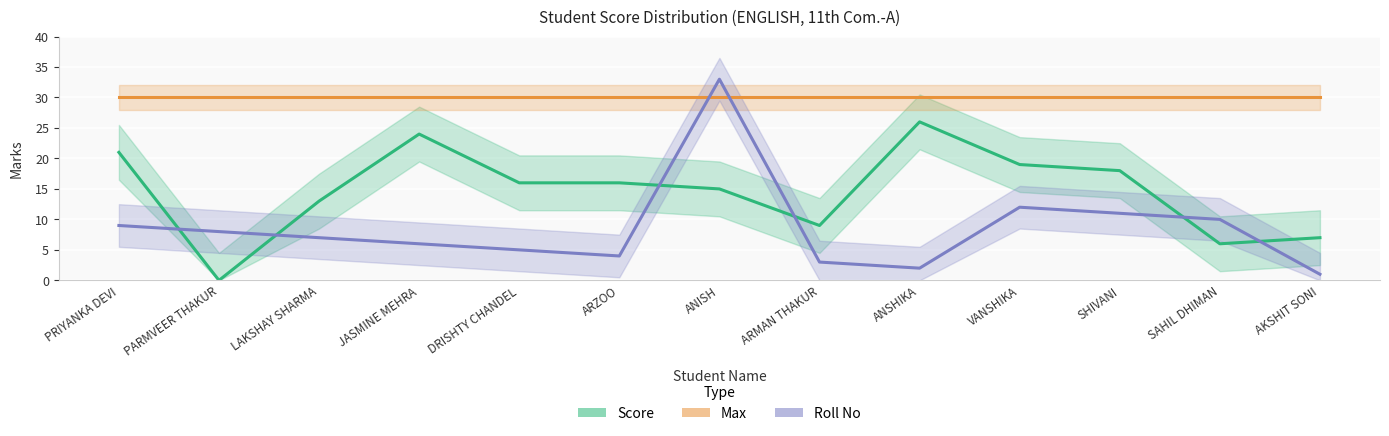

Is this an area chart (filled region under the line)?

No